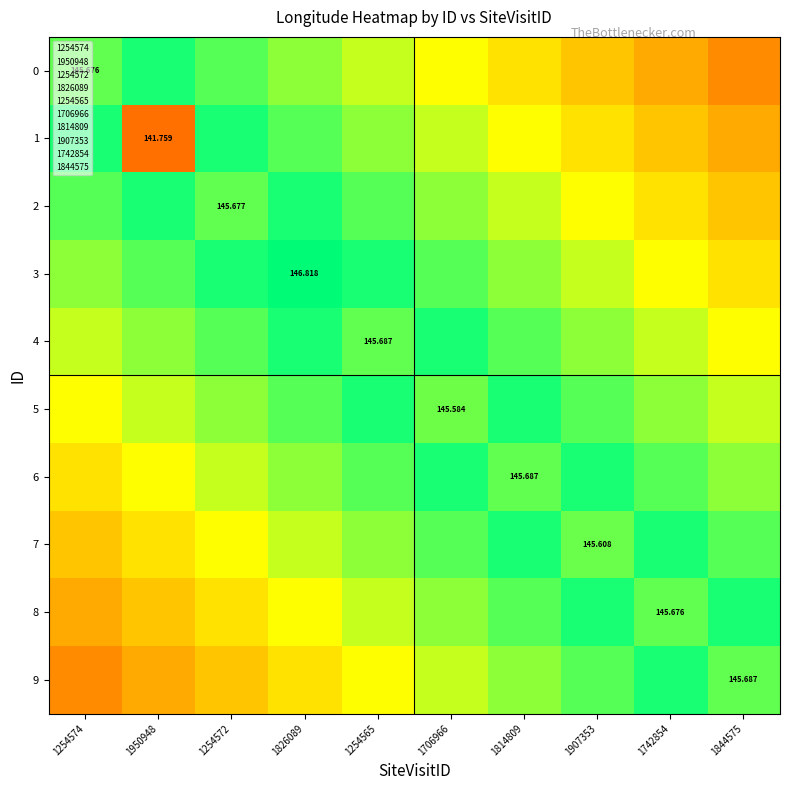

At which category is the sum across all series the highest?

1826089